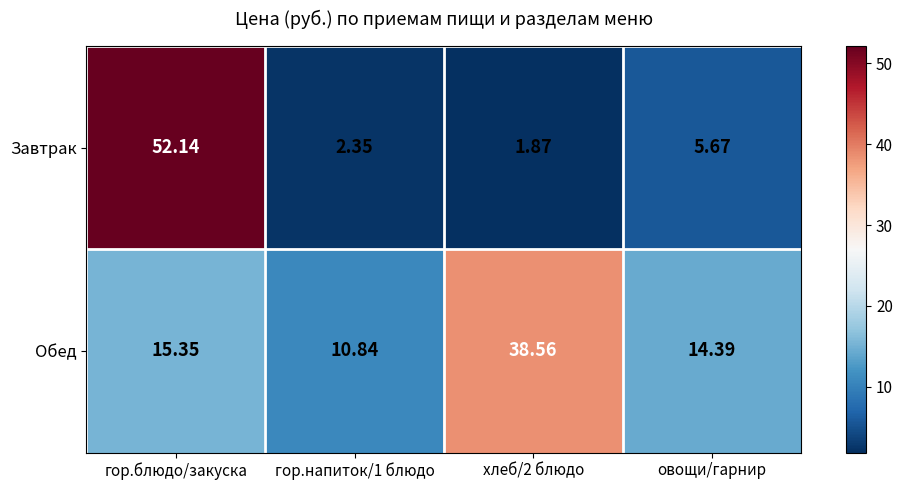

What is the spread (max minus min) of values at гор.напиток/1 блюдо?

8.5